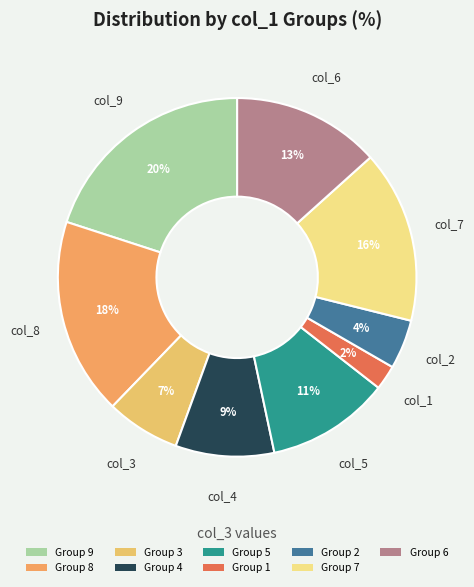

Count the number of slices in the pie.

9